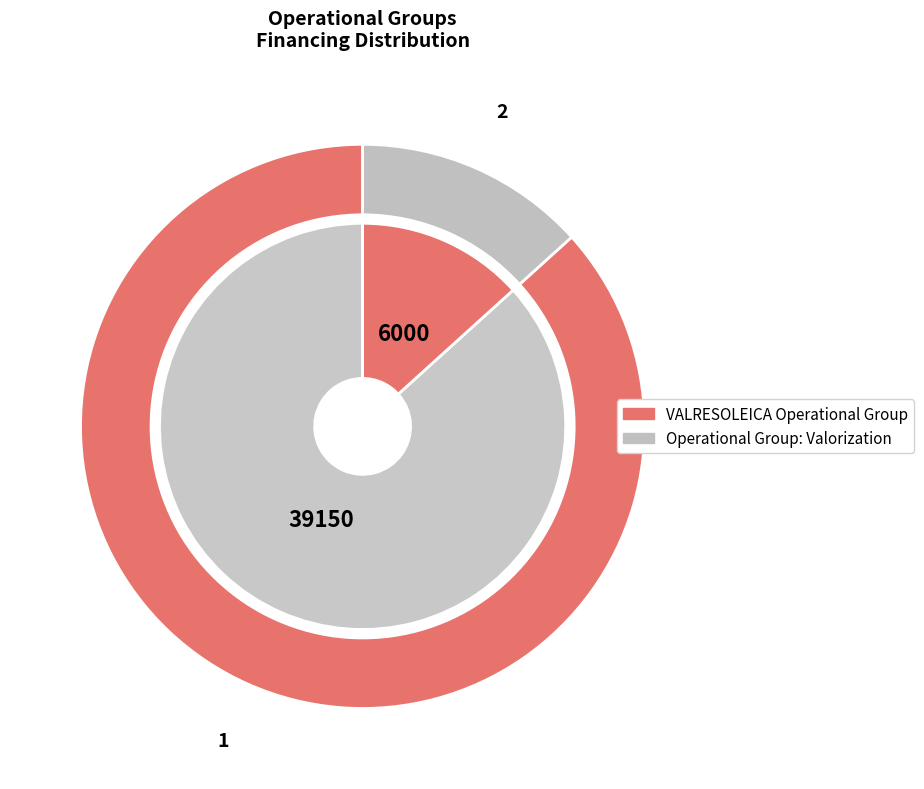

To the nearest percent, what is the difference between the Operational Group: Valorization and VALRESOLEICA Operational Group slice percentages?

73%